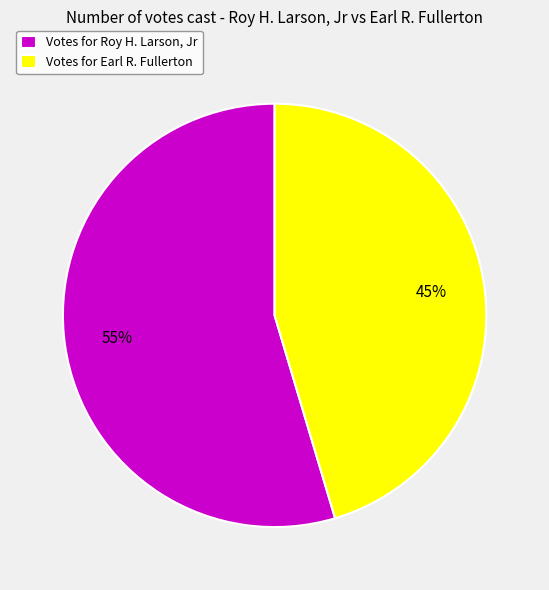

Which category accounts for the majority?

Votes for Roy H. Larson, Jr